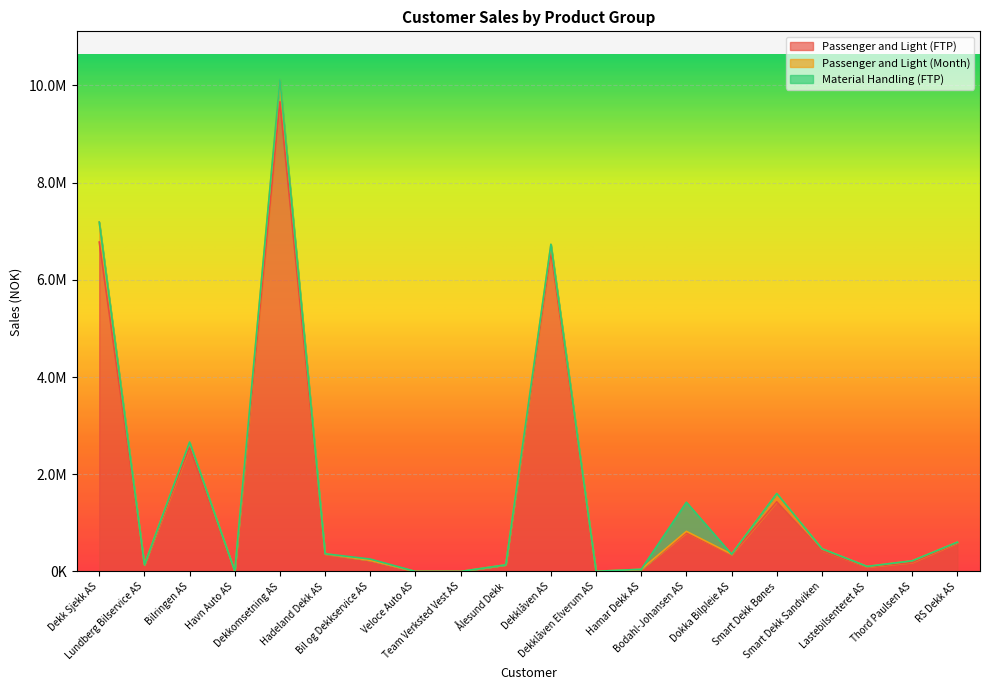

True or false: Passenger and Light (FTP) and Passenger and Light (Month) cross at least once.

False